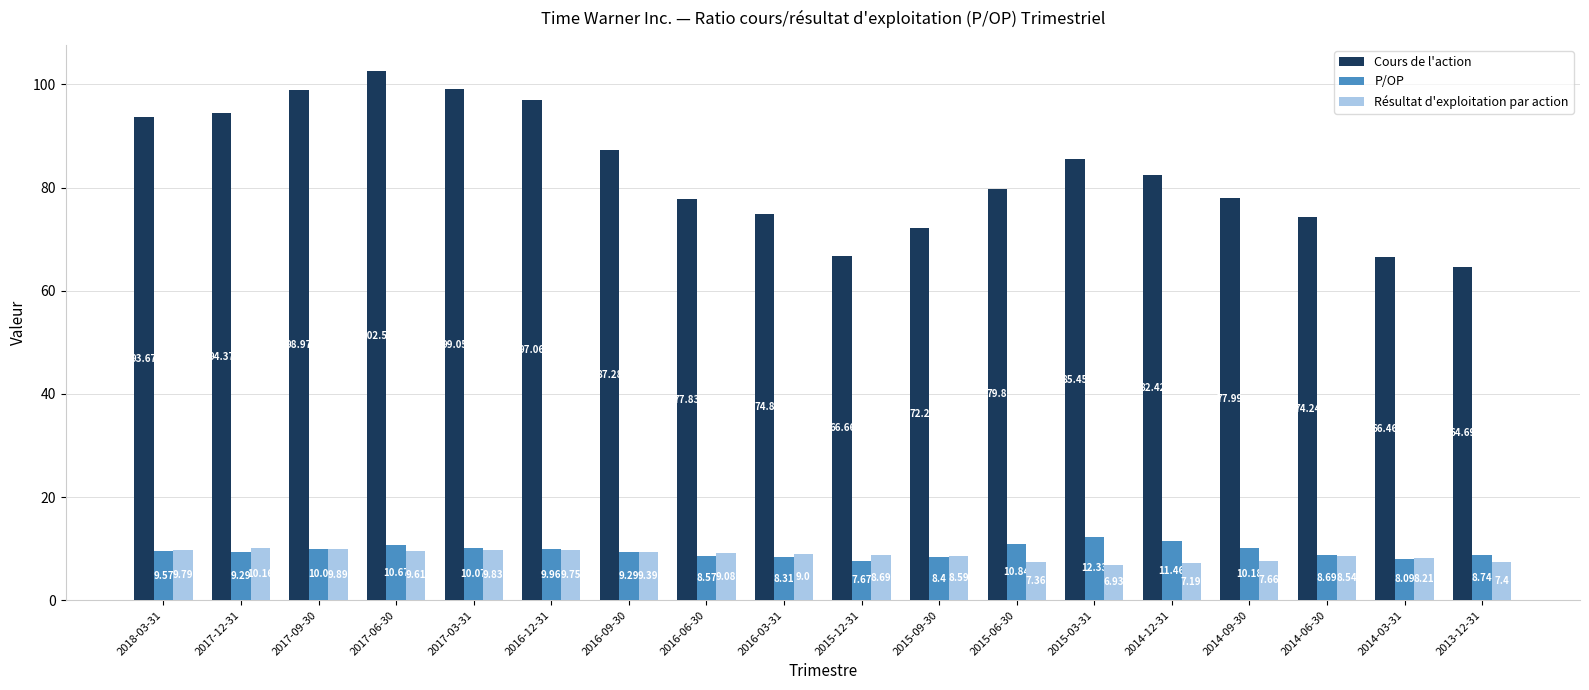

How many series are shown in this chart?

3